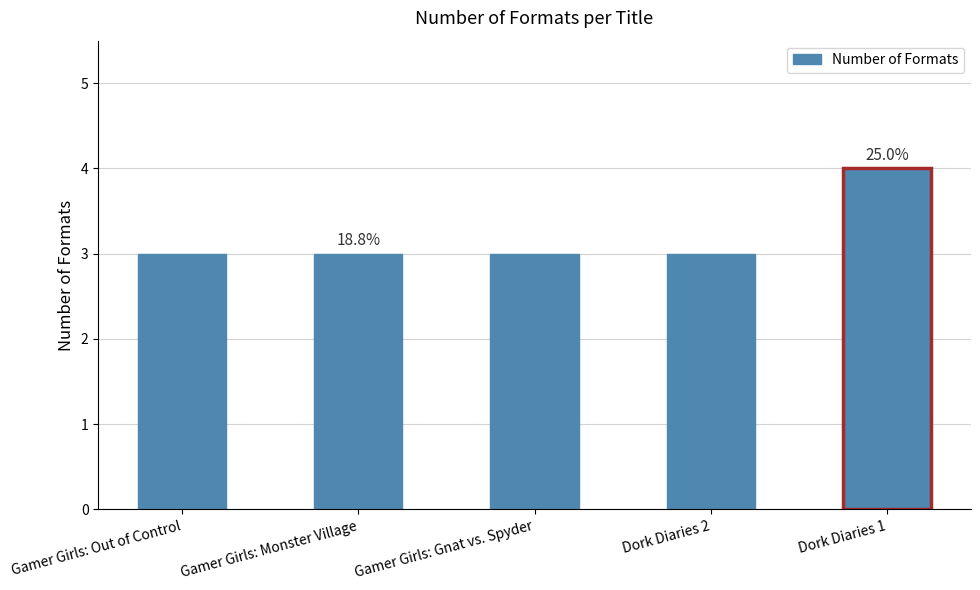

What is the ratio of the value at Gamer Girls: Monster Village to the value at Dork Diaries 2?

1.0